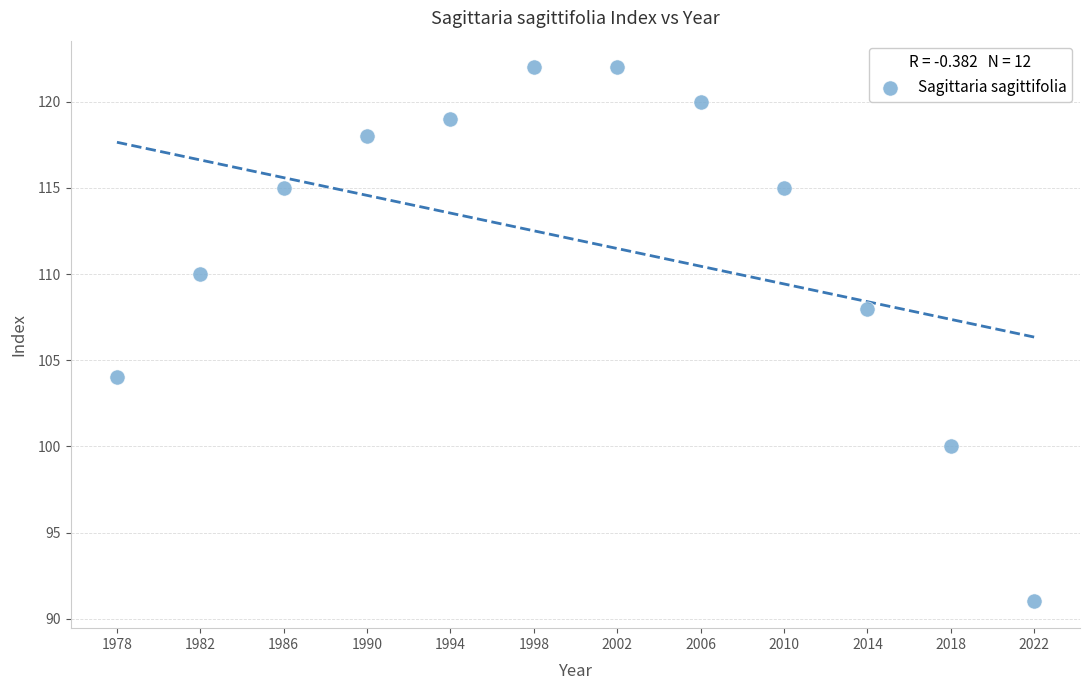

What is the range of X values (max minus min)?

44